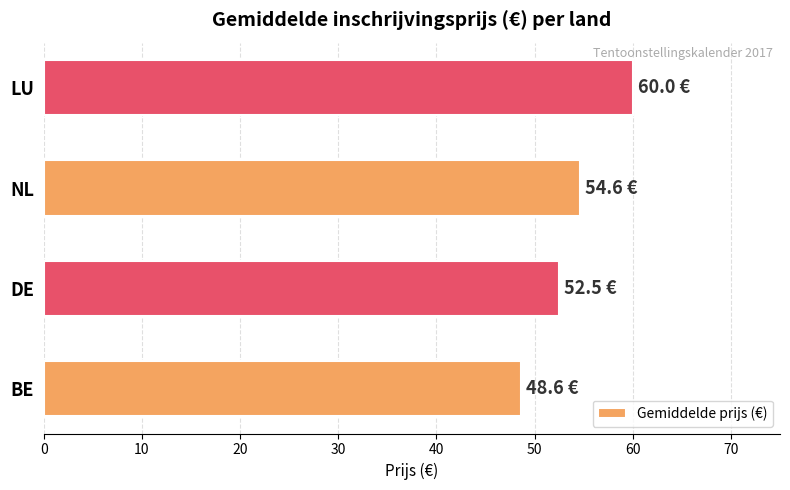

Rank the categories by value from lowest to highest.

BE, DE, NL, LU